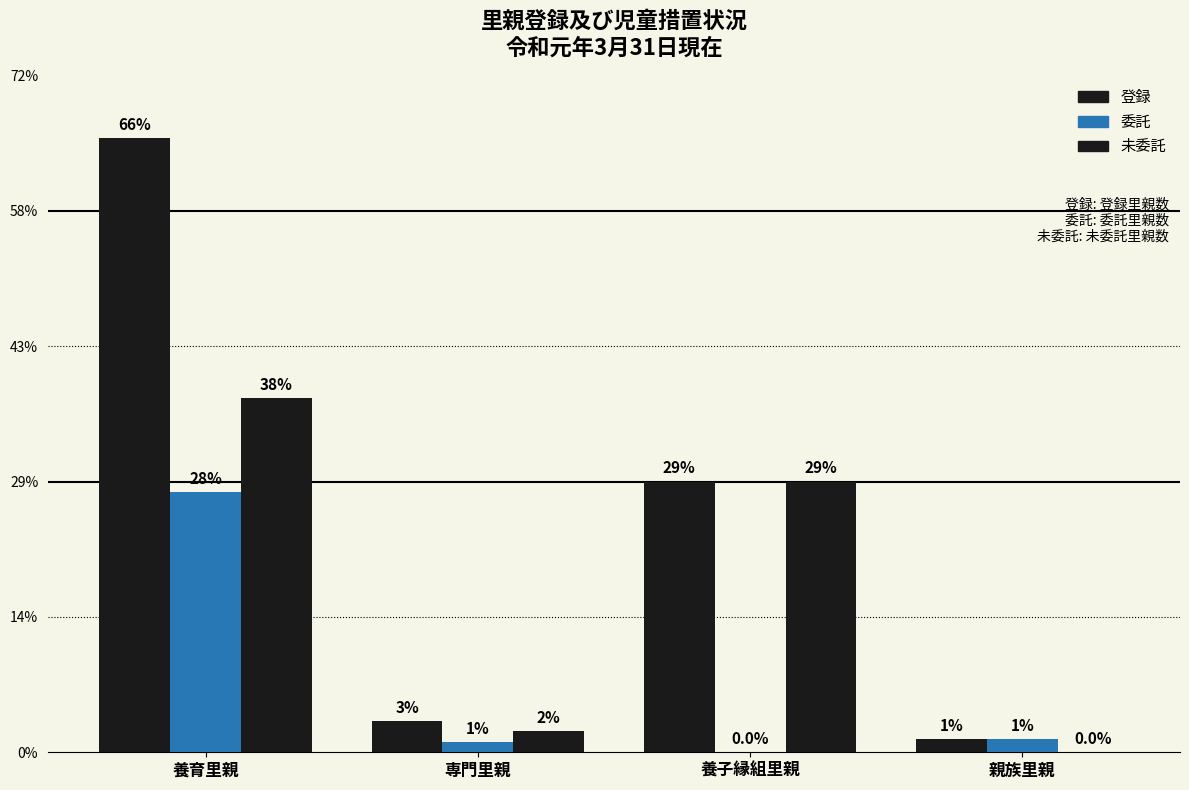

Are the bars horizontal?

No